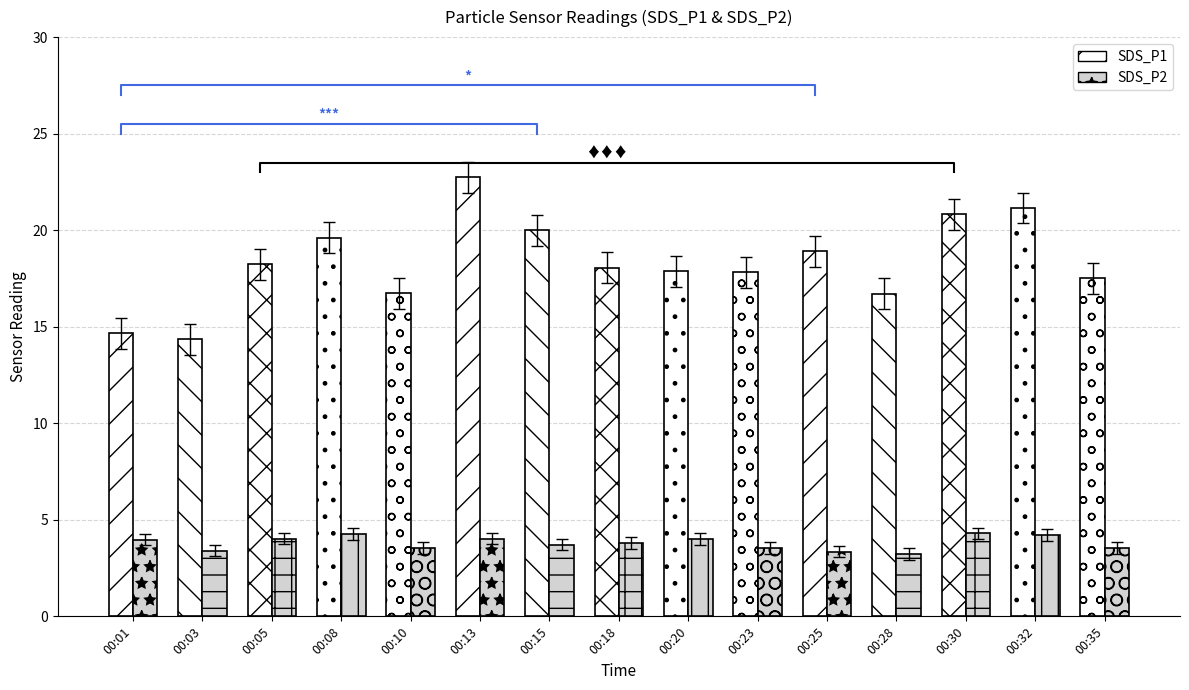

How many bars are there in each group?

2